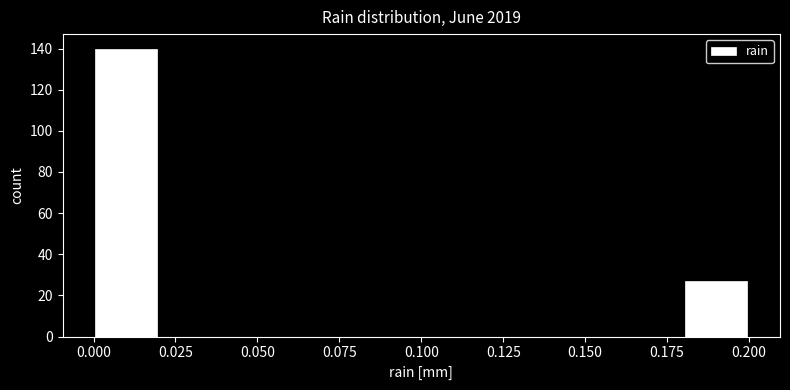

How tall is the bar that spans 0.00 to 0.02 on the x-axis? The values are not printed on the chart, so give them approximately, as read against the axis.

140